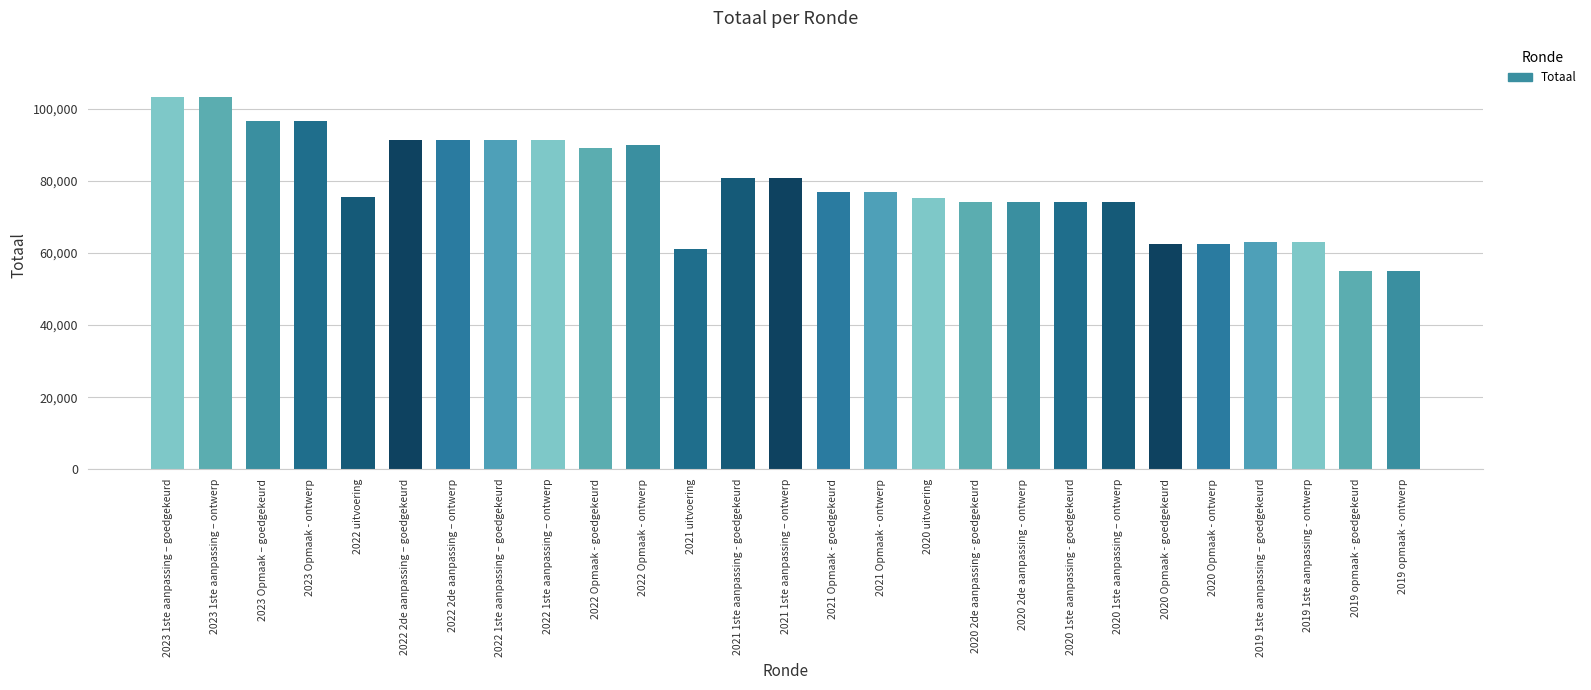

What is the difference between the second highest and second lowest values?

48328